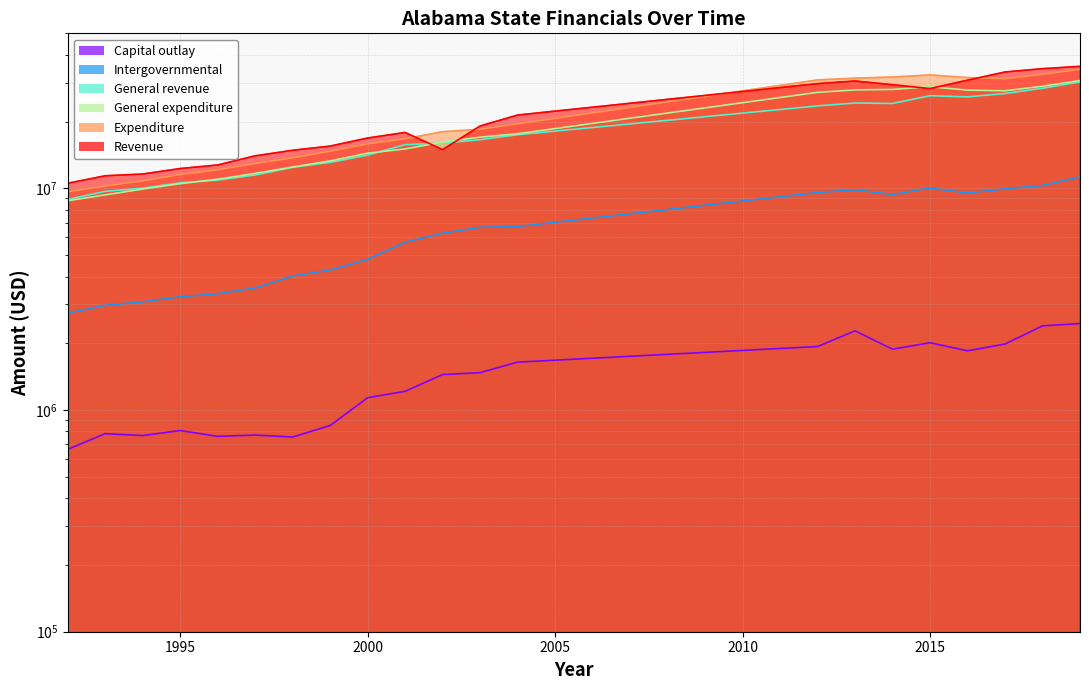

Which series ends up on top after the final intersection of Totals.Revenue and Totals.Expenditure?

Totals.Revenue